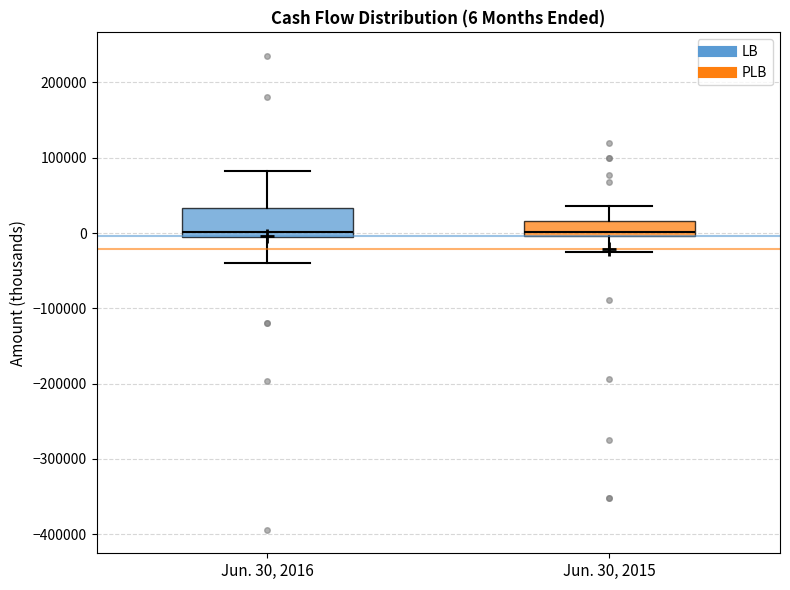

Which box is the tallest, from its lower edge to its upper edge?

Jun. 30, 2016